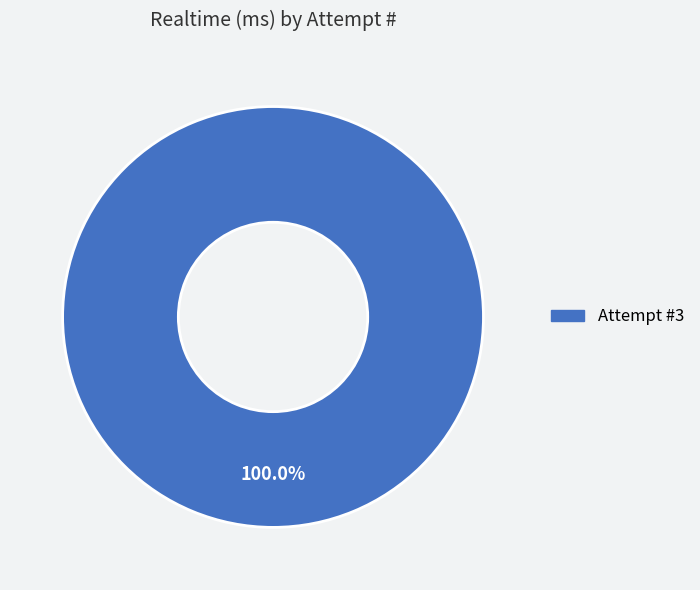

Is there any slice that represents more than half of the pie?

Yes